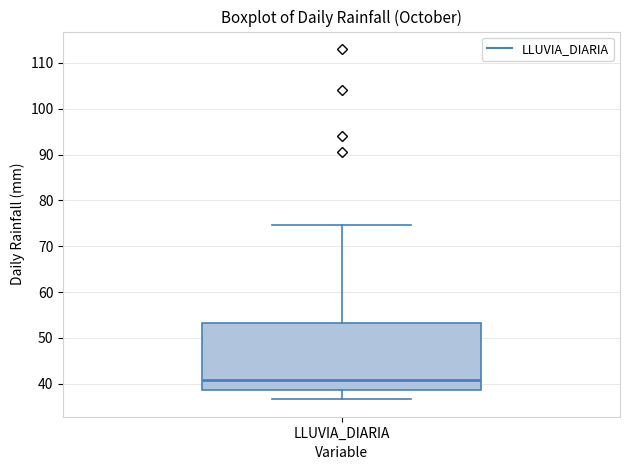

Read this box plot against the y-axis: the position of the median line, the range covered by the box, and the ends of both whiskers. The values are not printed on the chart, so give them approximately, as read against the axis.

median 41, box 39 to 53, whiskers 37 to 75